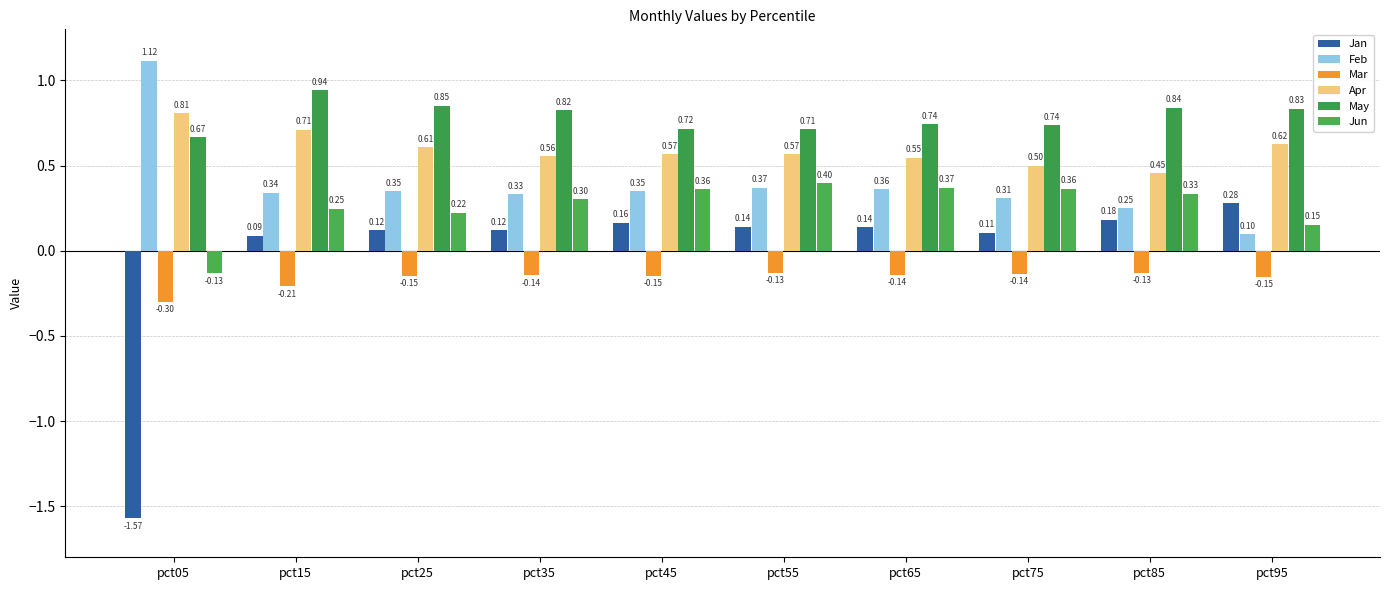

What is the maximum value shown in the chart?

1.1